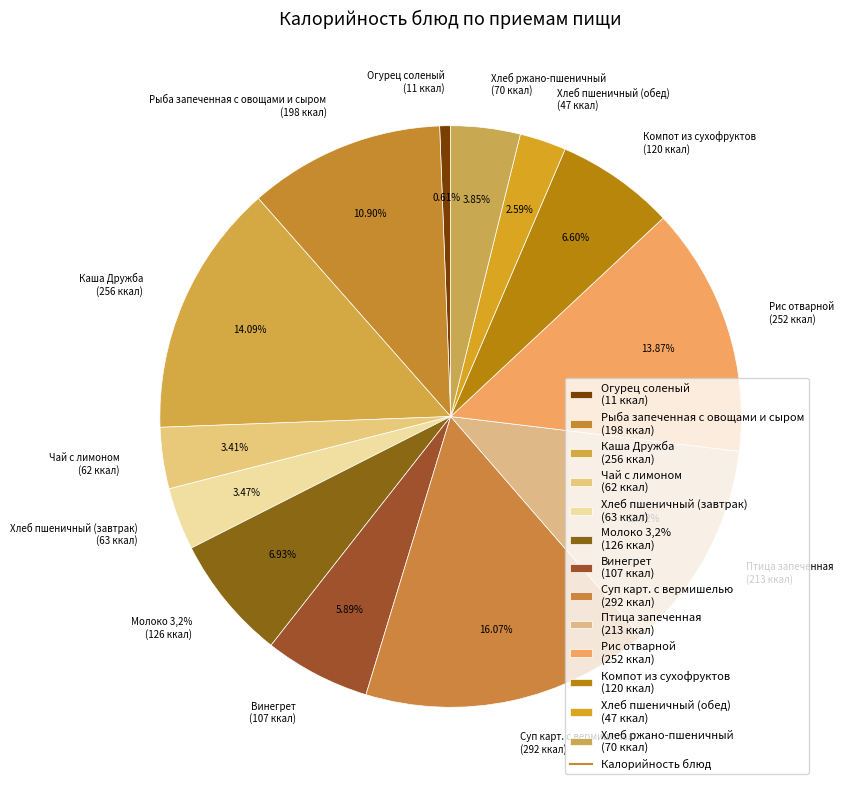

To the nearest percent, what is the combined percentage of Хлеб ржано-пшеничный and Суп карт. с вермишелью?

20%